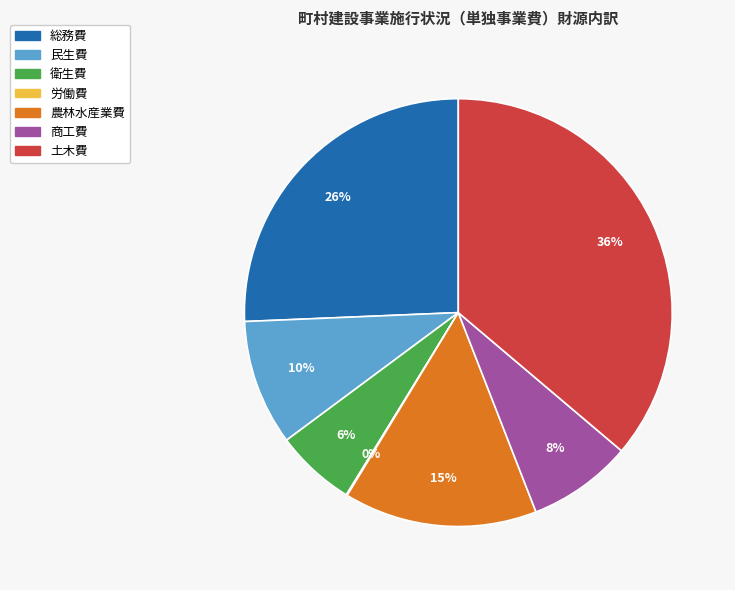

Is it true that 総務費 is 26% of the pie?

True